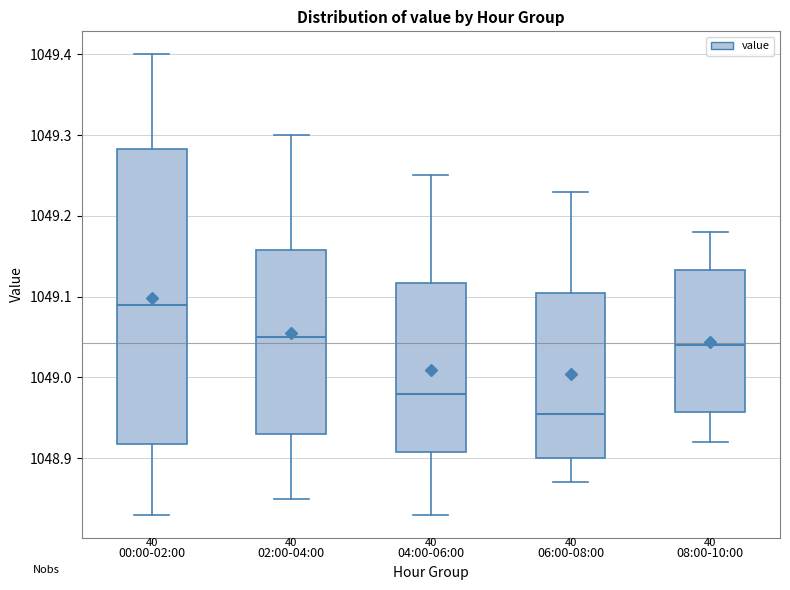

Which box has the lowest median line?

06:00-08:00